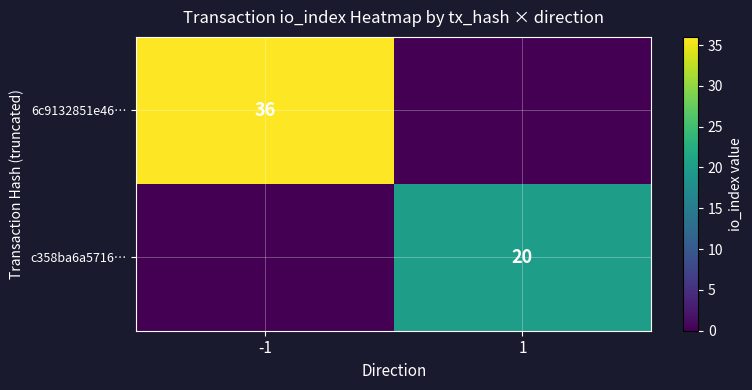

The value of 6c9132851e46… at -1 is 36. True or false?

True